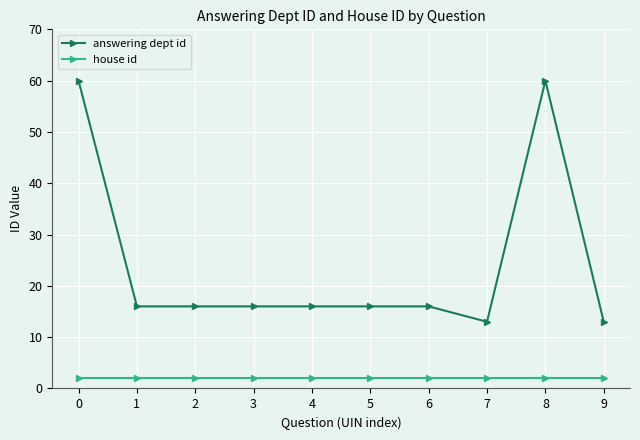

Reading left to right, extract all data points from this chart.

answering dept id: 60	16	16	16	16	16	16	13	60	13
house id: 2	2	2	2	2	2	2	2	2	2